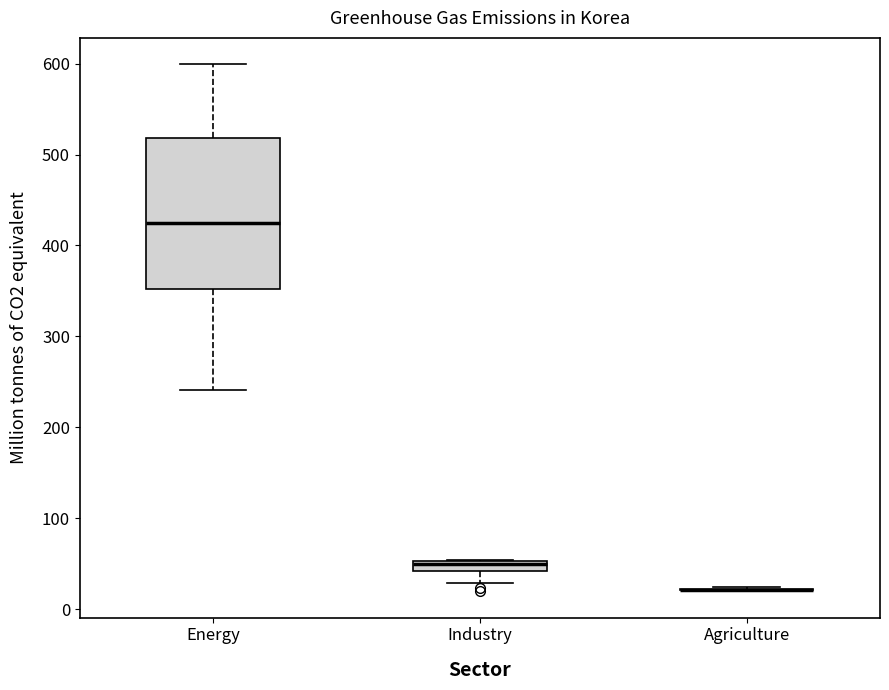

Where does the lower whisker of the box for Industry end on the y-axis? The values are not printed on the chart, so give them approximately, as read against the axis.

30